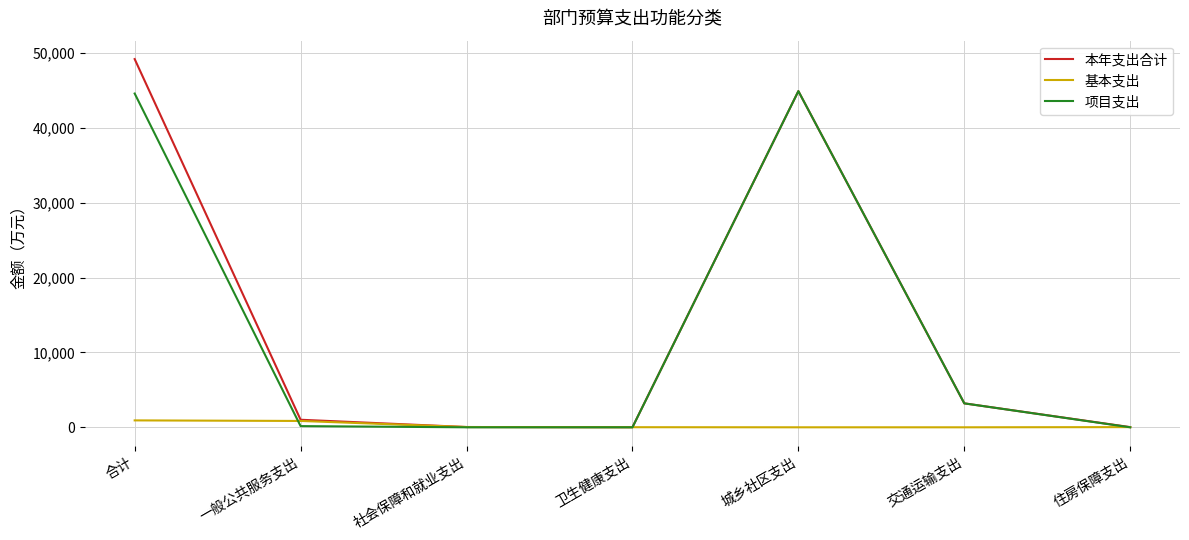

Which series has the widest spread of values?

本年支出合计